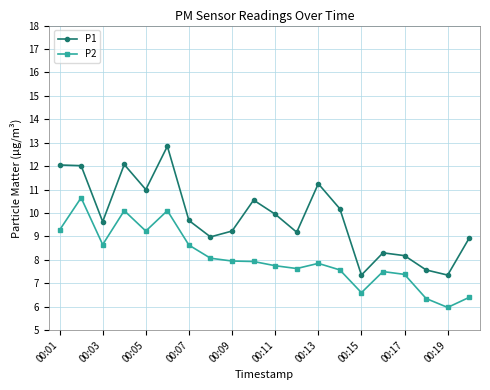

Is this an area chart (filled region under the line)?

No